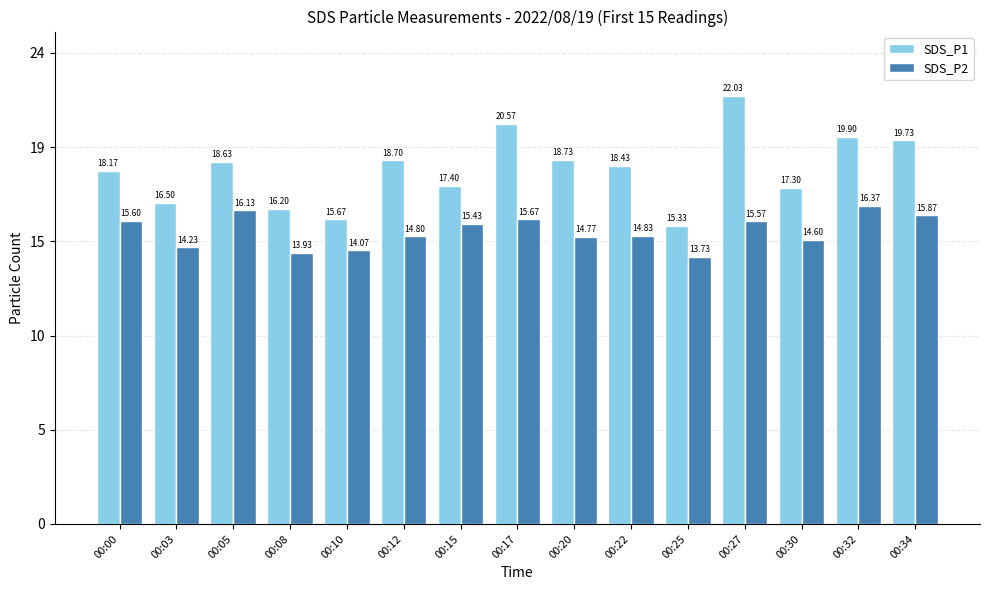

Are the bars grouped side by side (vs. stacked)?

Yes